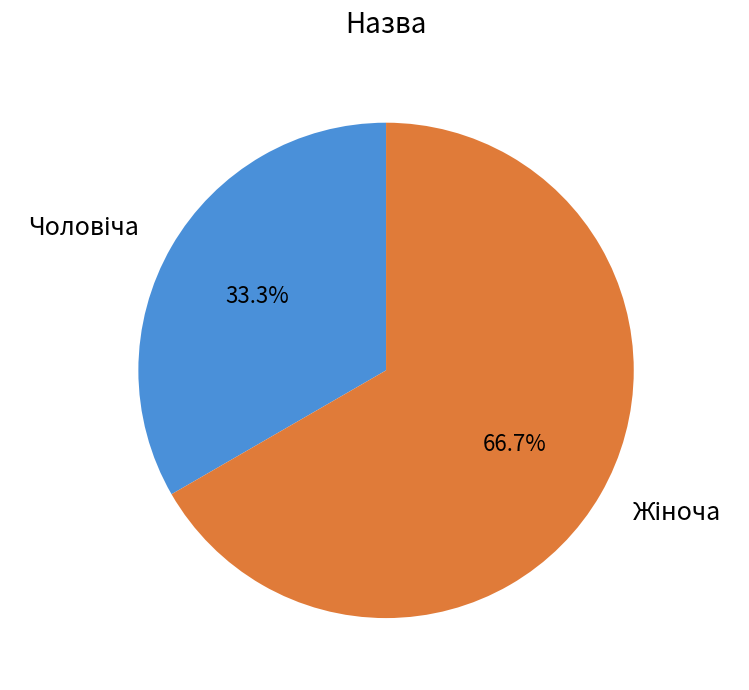

Is there a majority slice in this chart?

Yes